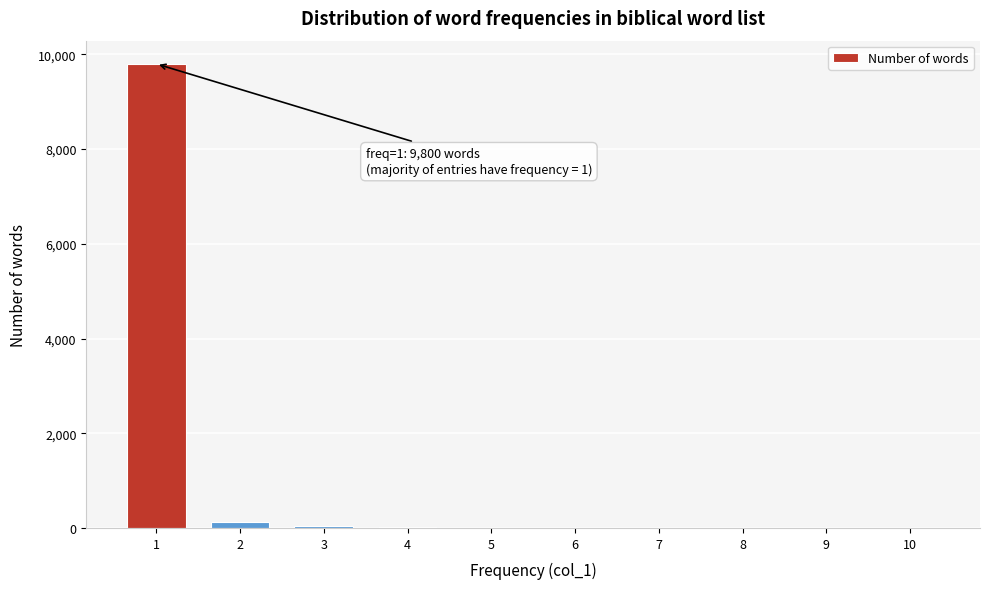

What is the sum of all values?

10000